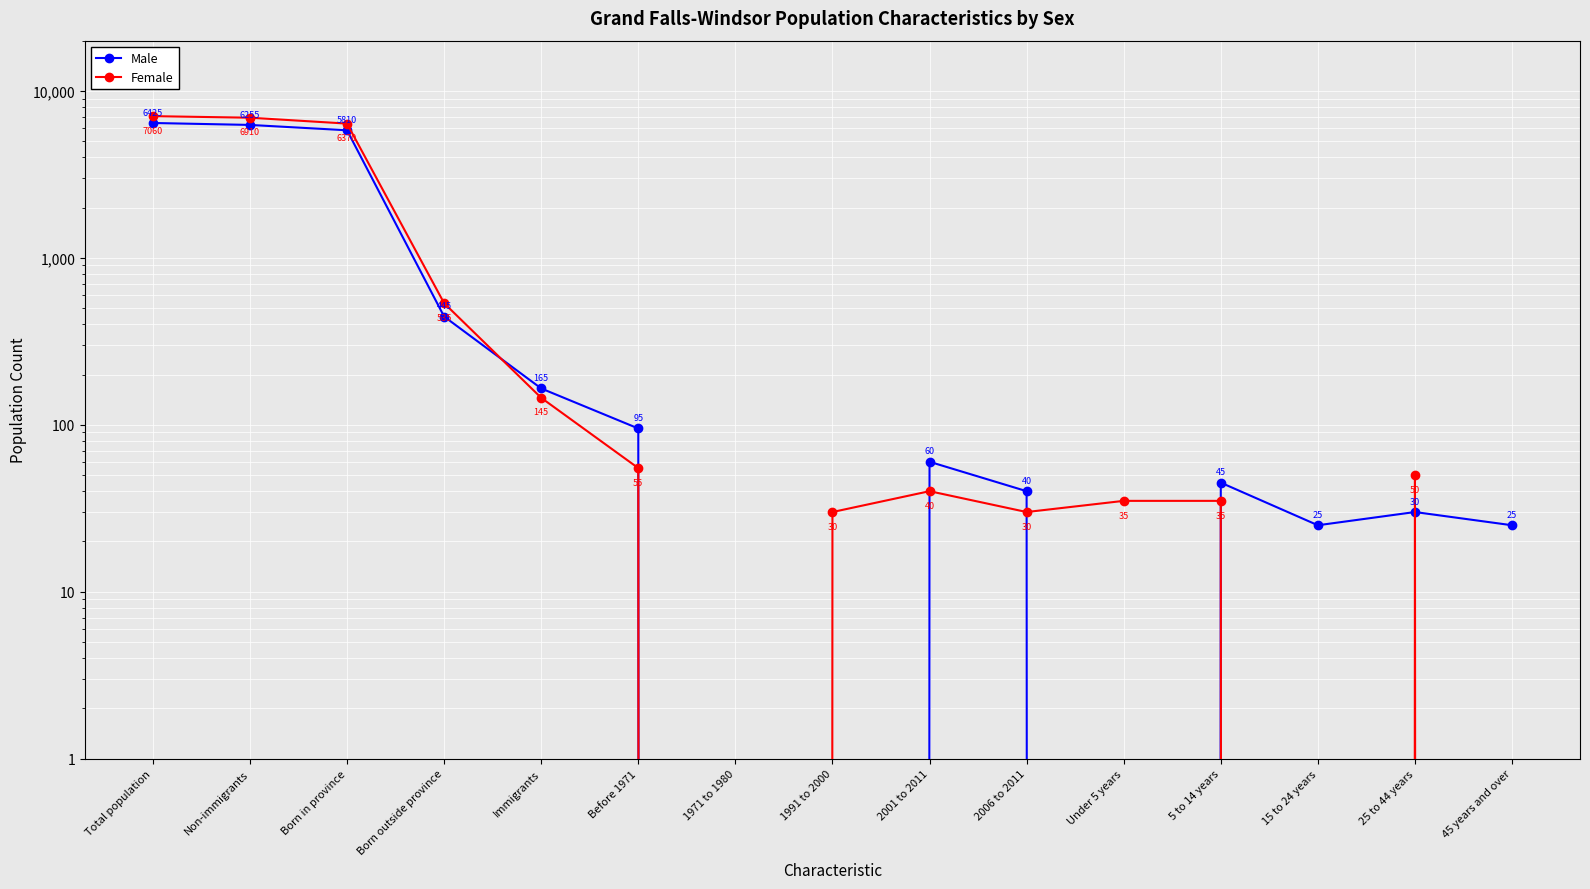

Which category has the highest value in the Male series?

Total population